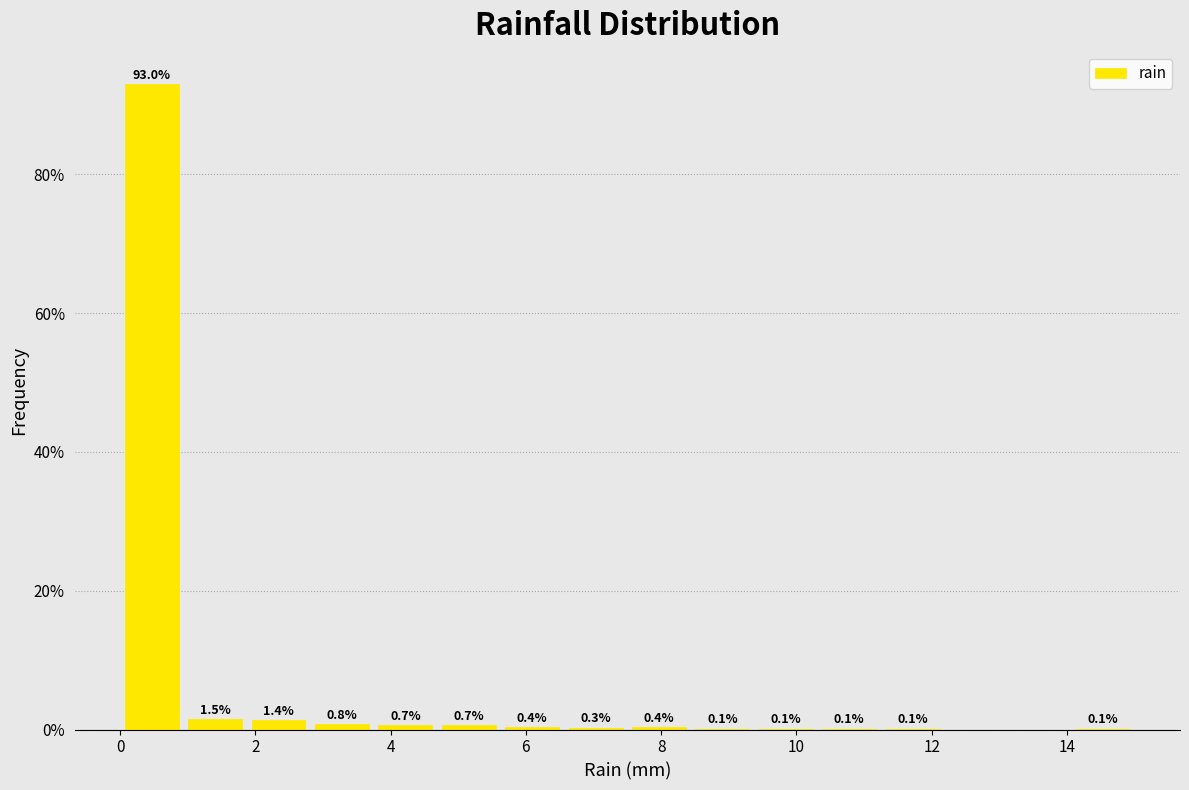

Over which range of the x-axis is the bar tallest?

0.0 to 1.0